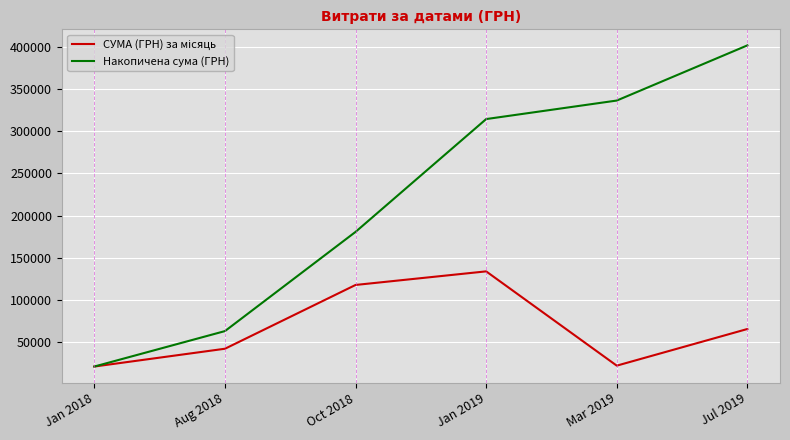

What value does the Накопичена сума (ГРН) series have at Aug 2018?

62980.3